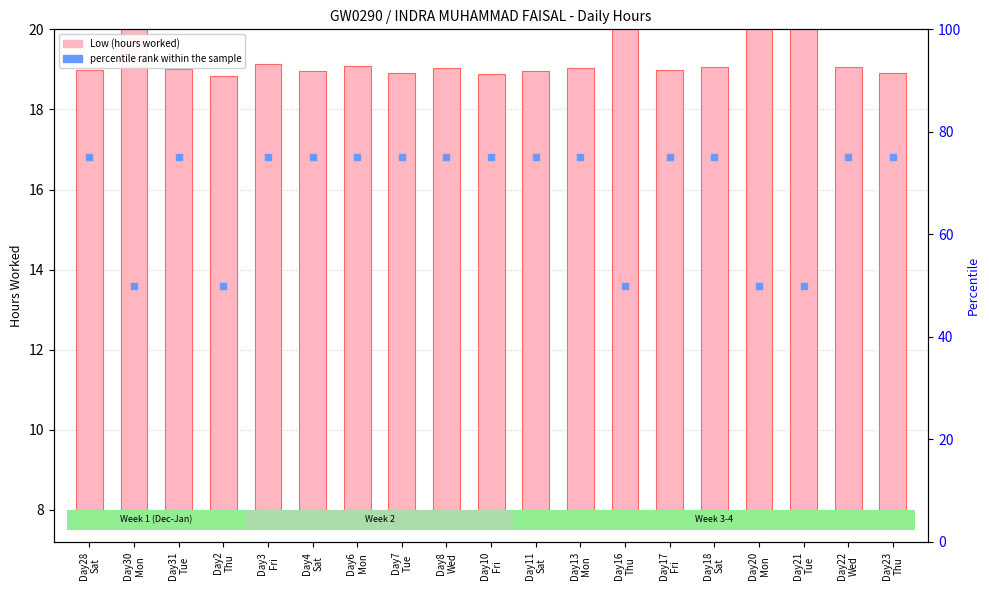

Which series has the largest Y range (max minus min)?

percentile rank within the sample